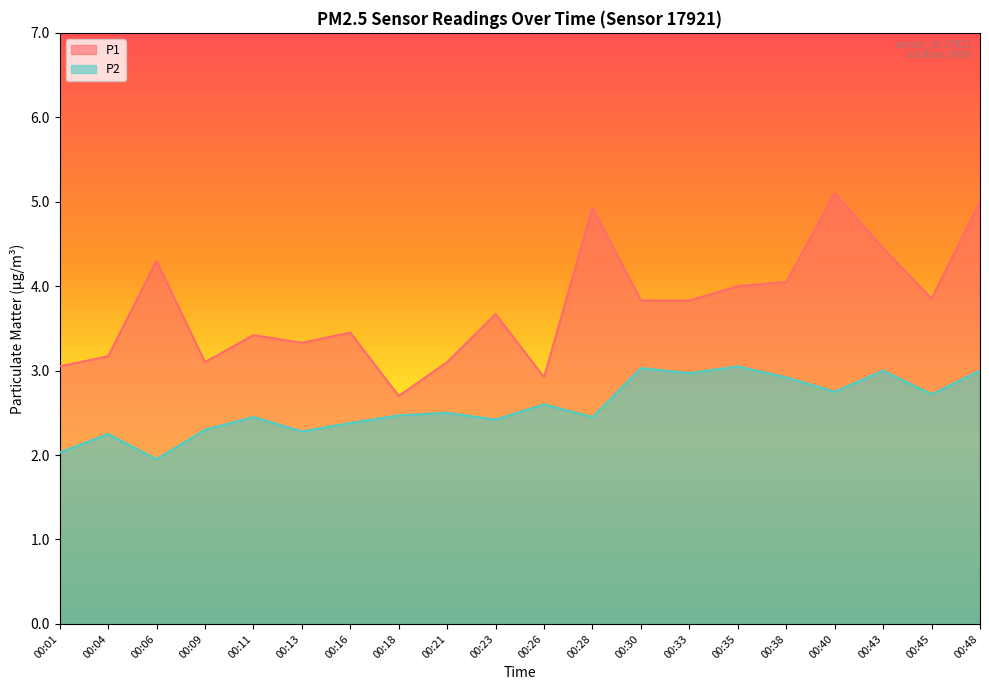

Where is P1 nearest to the value 3?

00:01